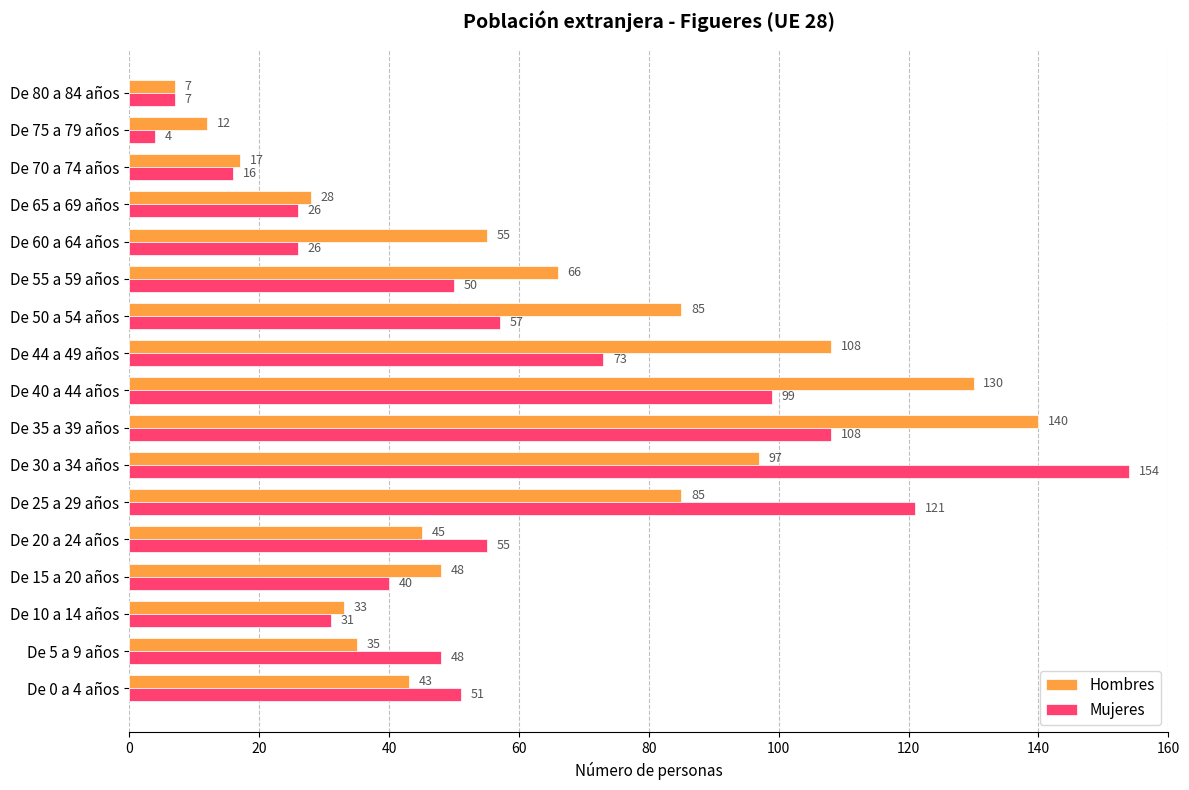

What is the spread (max minus min) of values at De 40 a 44 años?

31